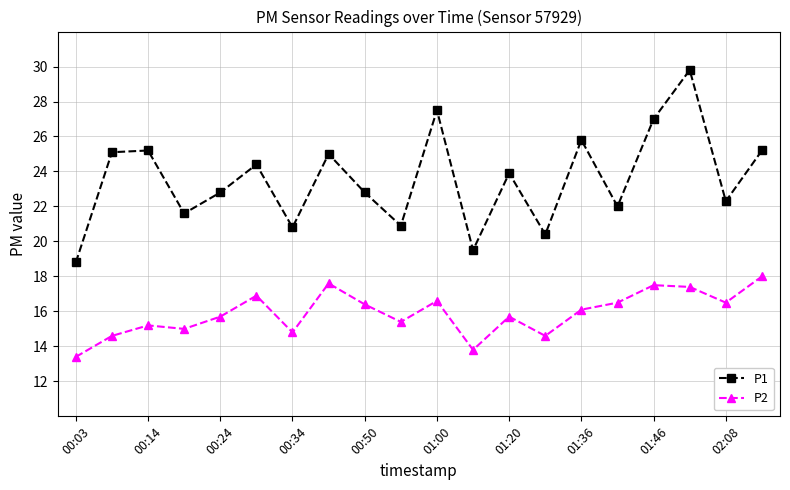

At how many categories does at least one series exceed 24?

9